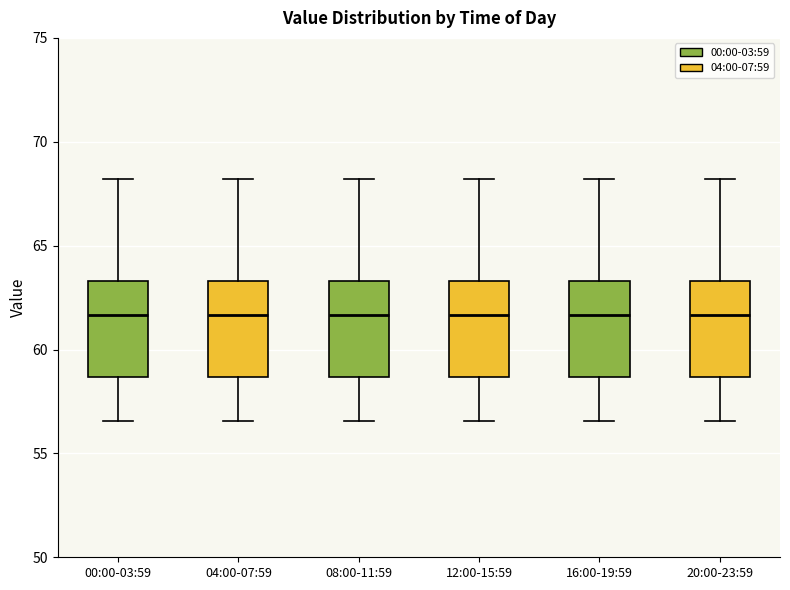

Where is the lower edge of the box for 16:00-19:59 on the y-axis? The values are not printed on the chart, so give them approximately, as read against the axis.

58.5